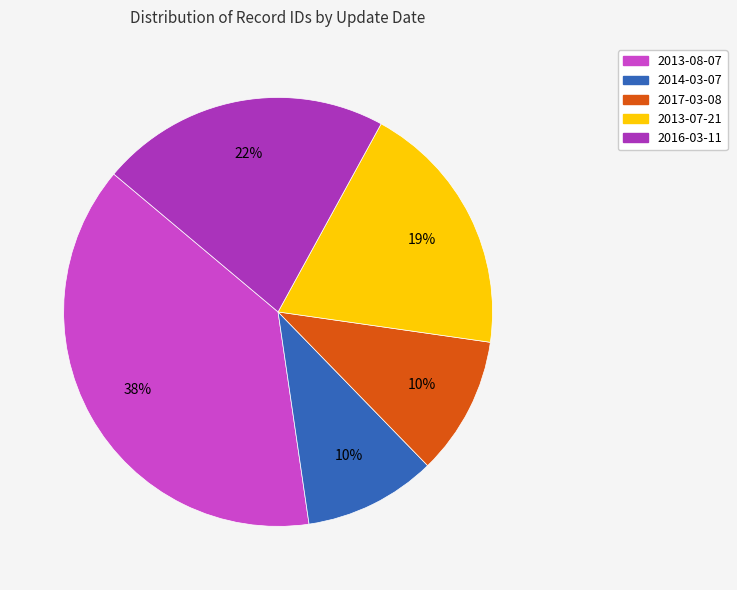

Is there a majority slice in this chart?

No